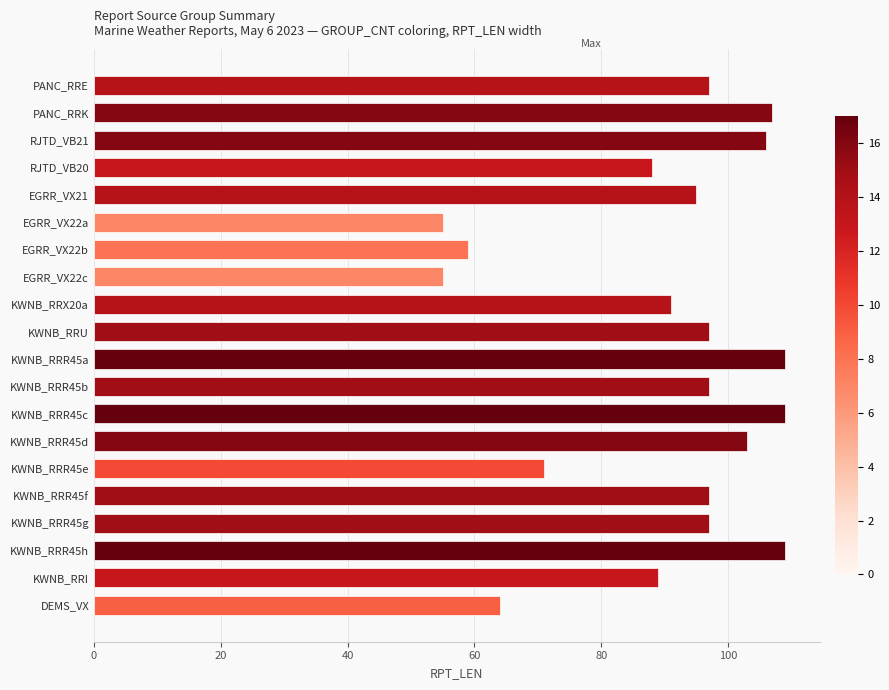

Reading bottom to top, extract all data points from this chart.

64	89	109	97	97	71	103	109	97	109	97	91	55	59	55	95	88	106	107	97